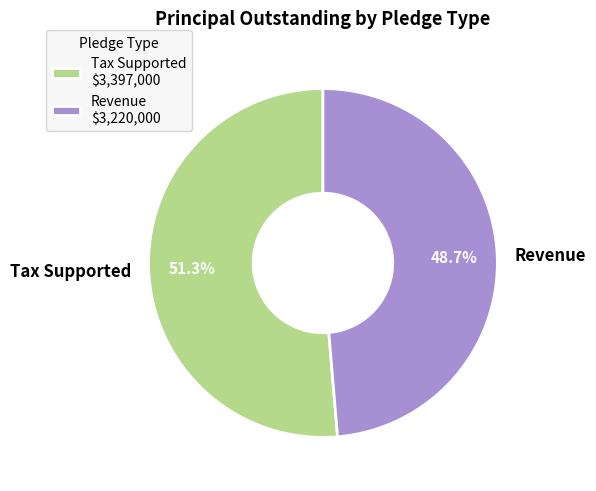

Rank the categories by value from lowest to highest.

Revenue, Tax Supported